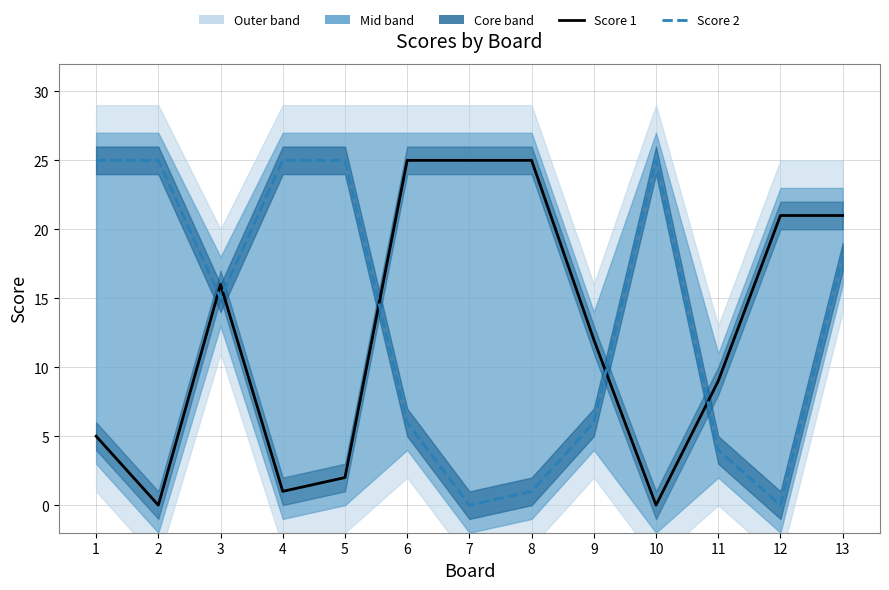

Which category has the lowest value in the Score 1 (line) series?

2